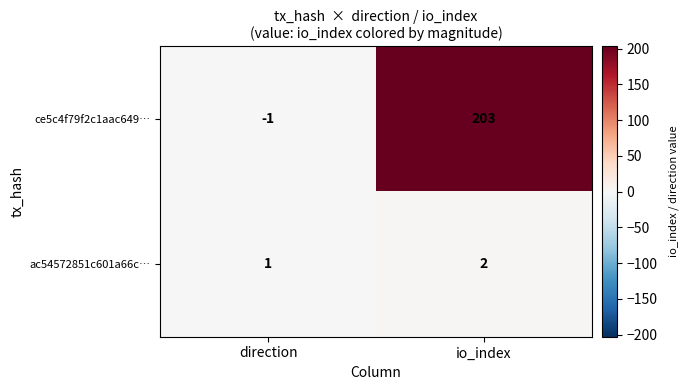

Rank the series by their maximum value, from highest to lowest.

ce5c4f79f2c1aac649…, ac54572851c601a66c…